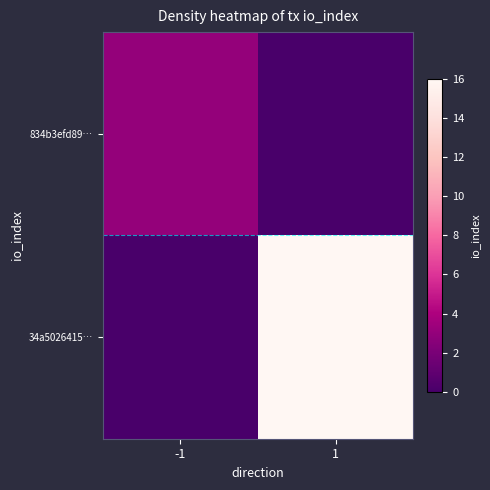

Between -1 and 1, which is larger?

-1